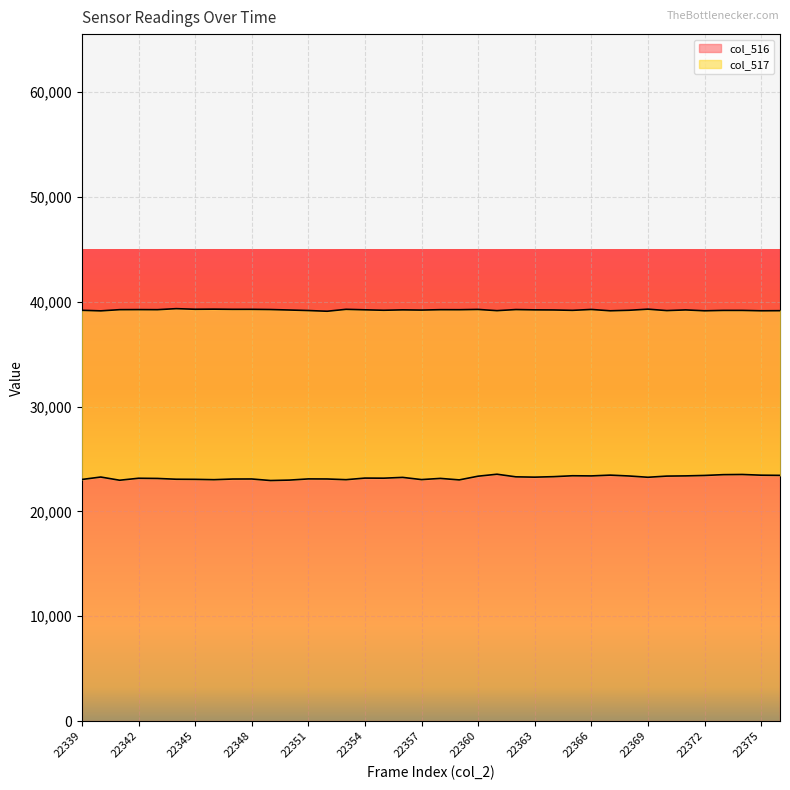

How many interior local valleys does the col_517 series have?

14